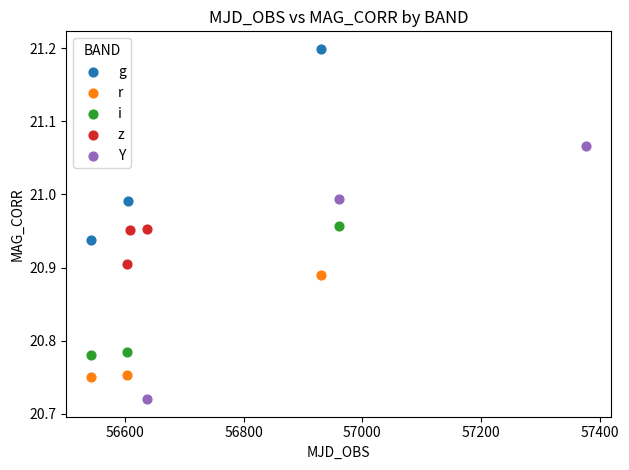

Which series has the widest spread of Y values?

Y